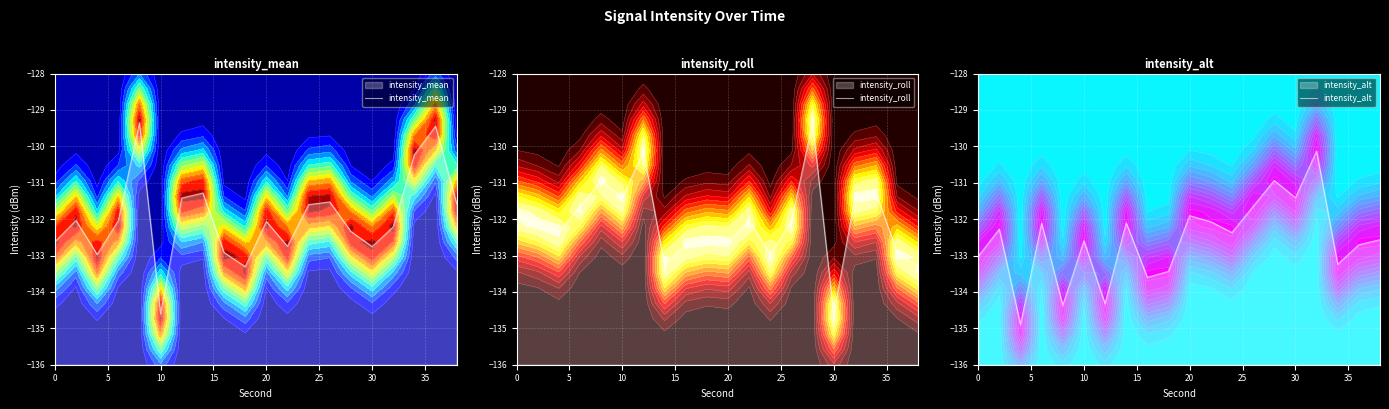

What is the difference between the intensity_roll values at 14 and 20?

1.6